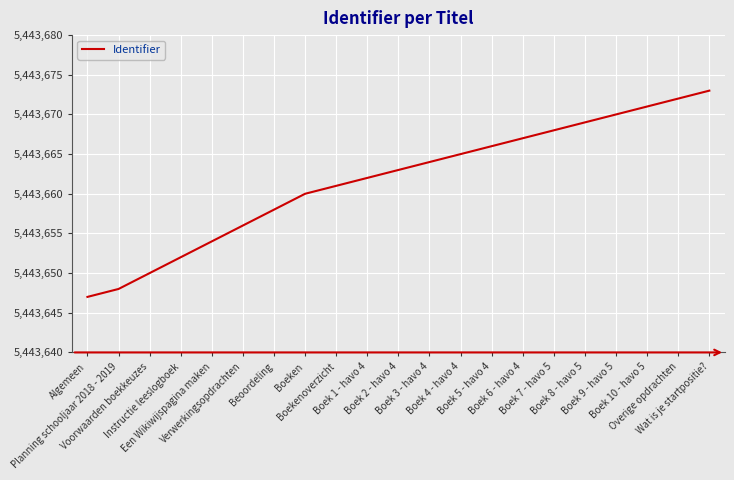

Reading left to right, what are all the values shown in this chart?

5443647	5443648	5443650	5443652	5443654	5443656	5443658	5443660	5443661	5443662	5443663	5443664	5443665	5443666	5443667	5443668	5443669	5443670	5443671	5443672	5443673